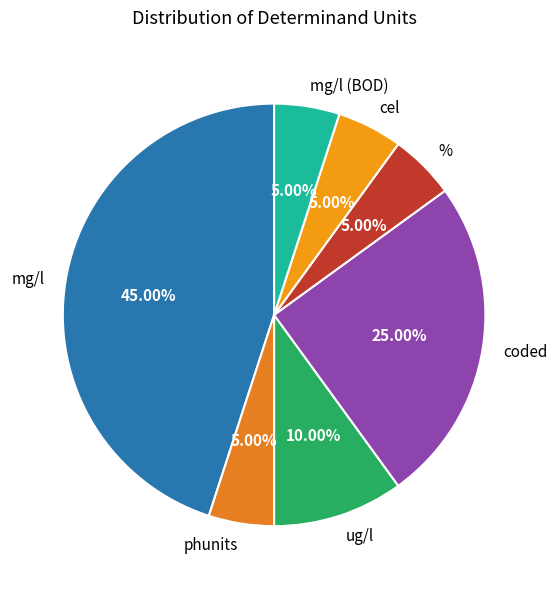

Combined, do coded and mg/l (BOD) account for over 50%?

No